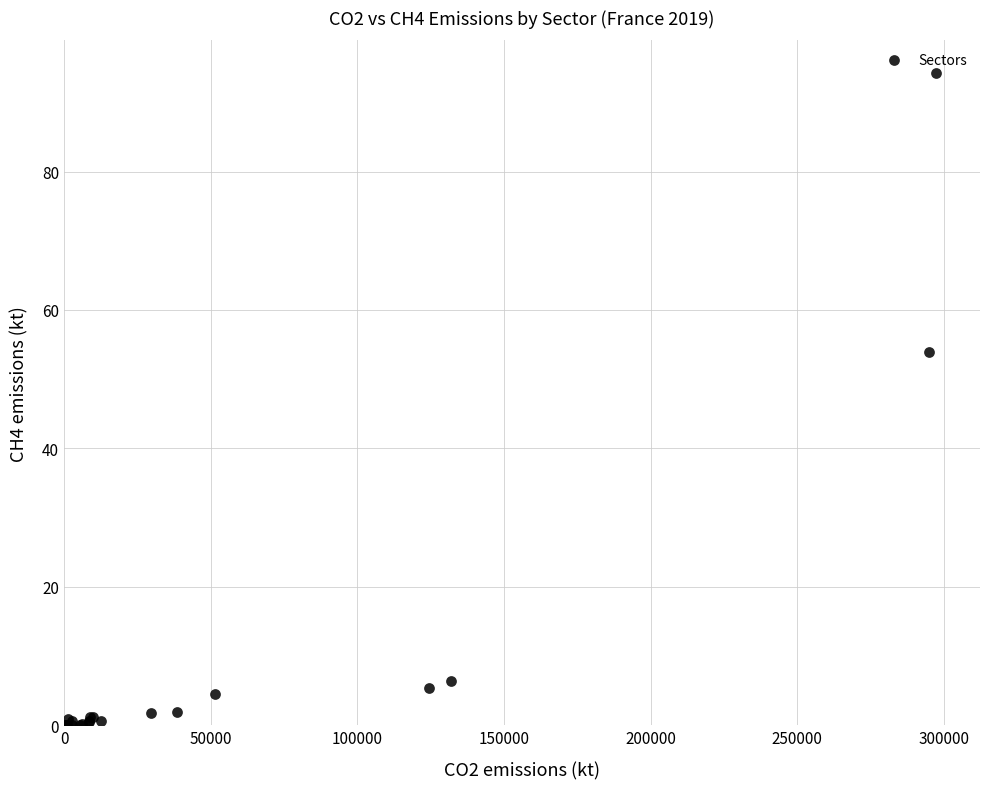

What Y value in the scatter plot is closest to 47?

53.9